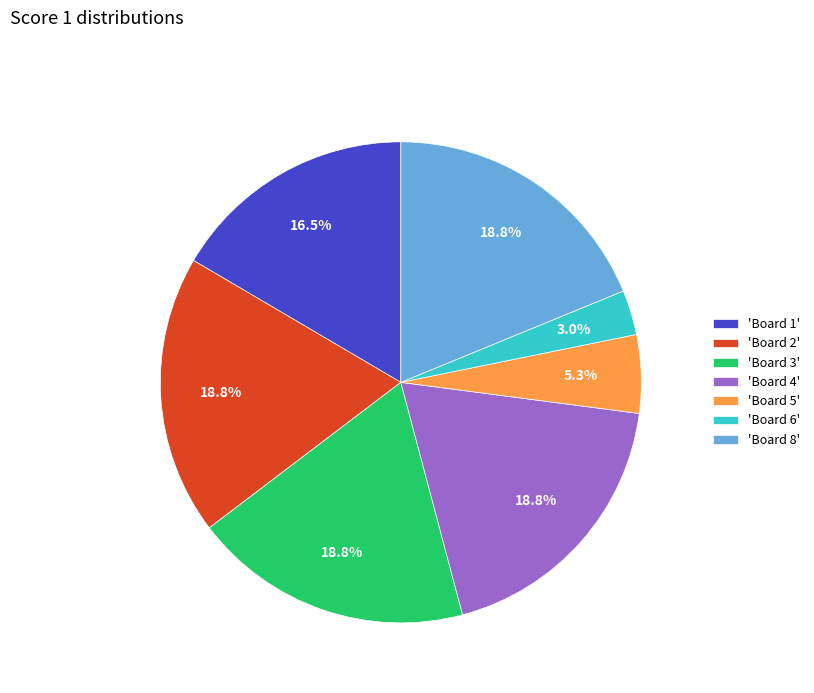

Between 'Board 1' and 'Board 8', which is larger?

'Board 8'